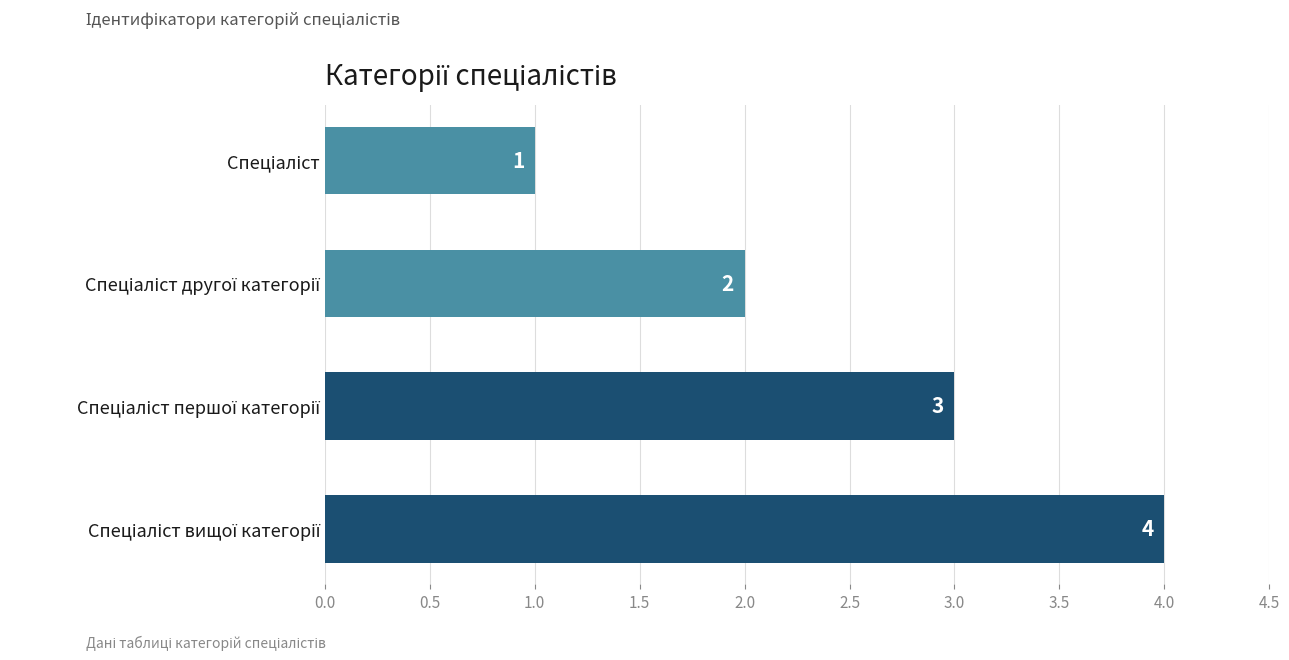

What is the minimum value shown in the chart?

1